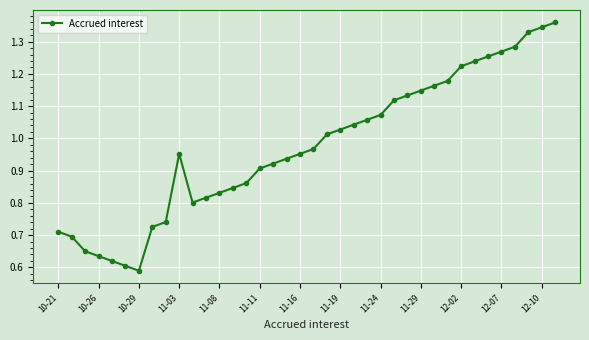

How many series are shown in this chart?

1